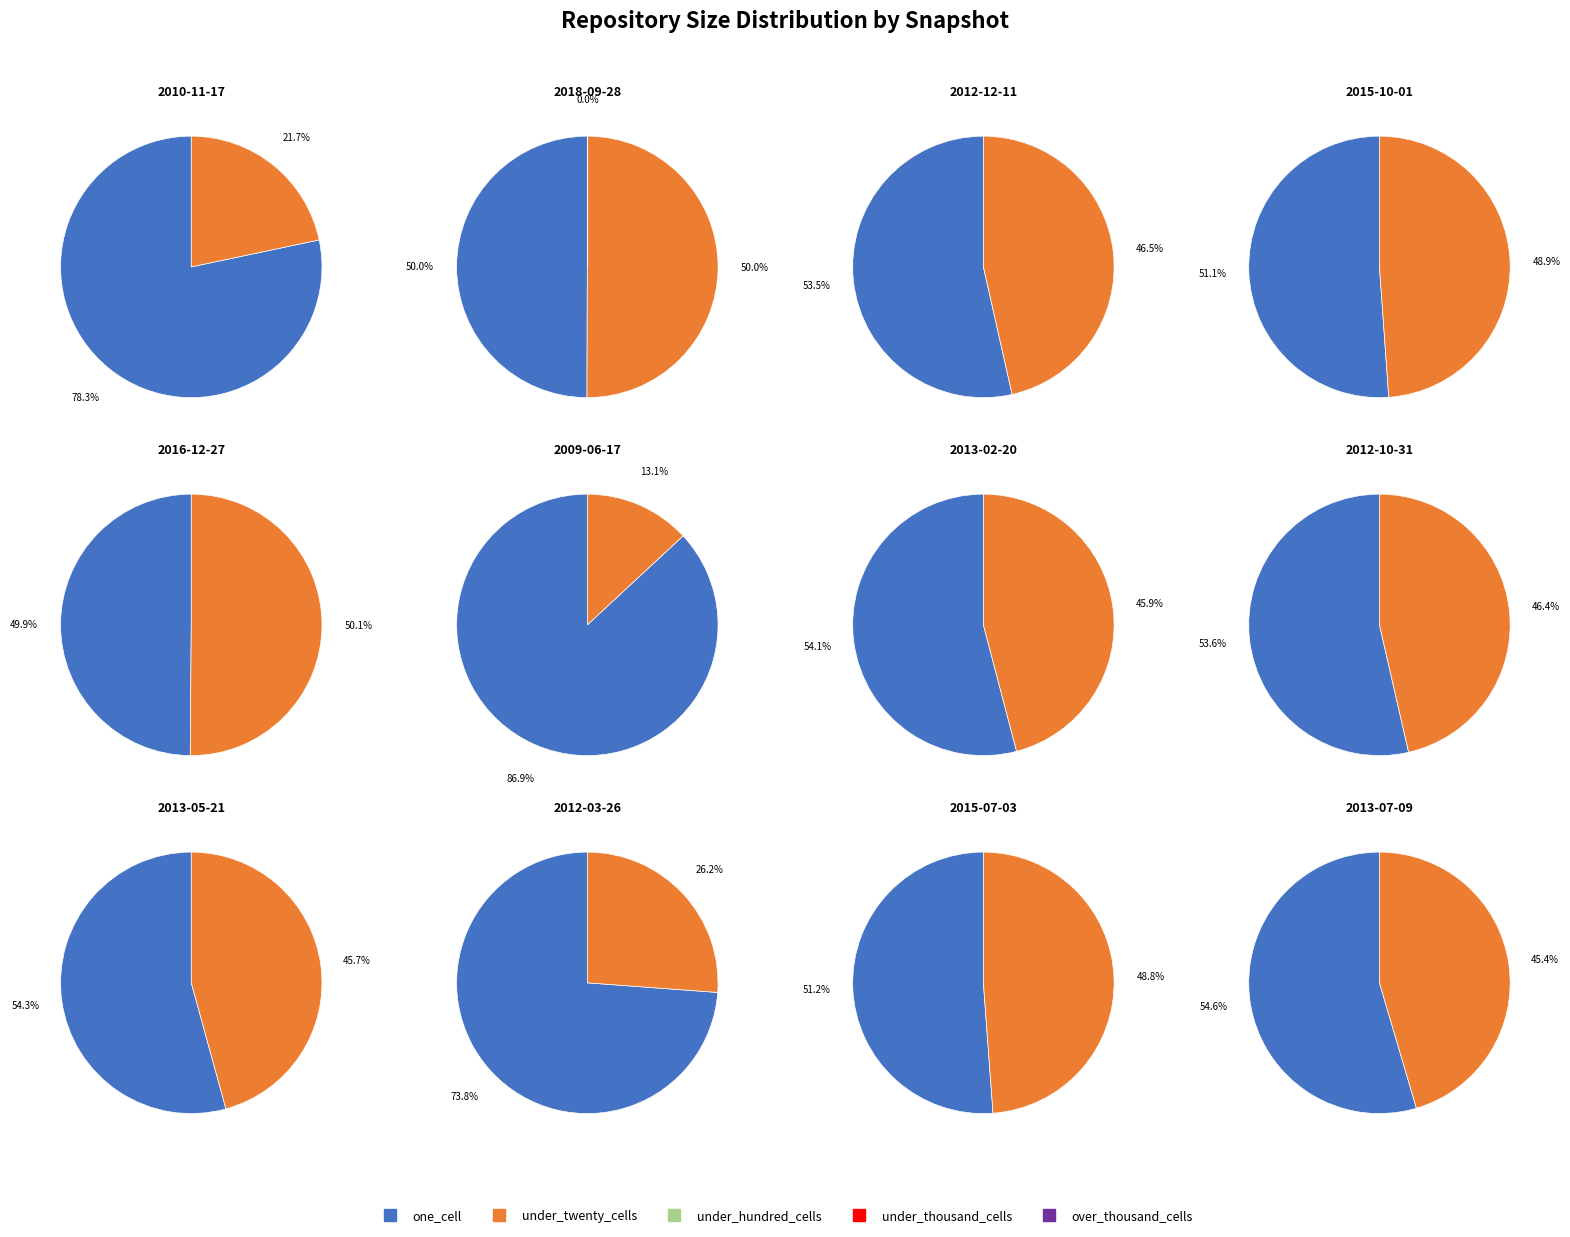

Which series changed the most between 2010-11-17 and 2015-07-03?

under_twenty_cells